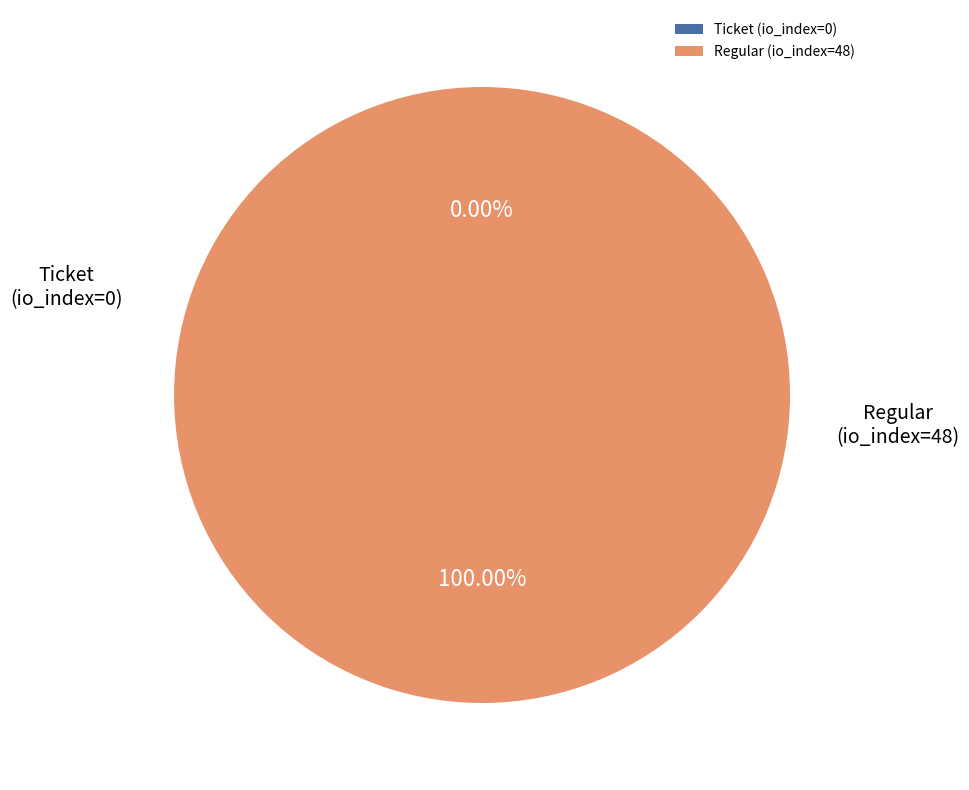

The Ticket (io_index=0) slice represents 0% of the pie. True or false?

True